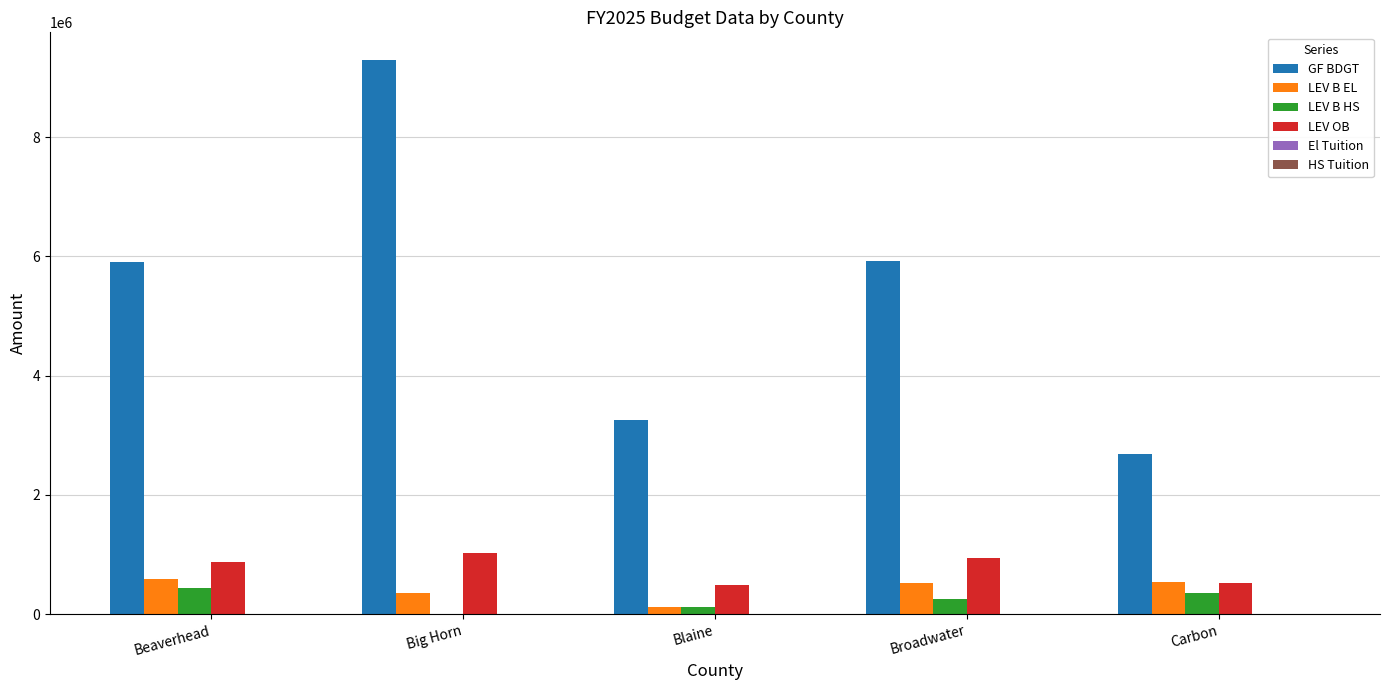

Which series has the largest total across all categories?

GF BDGT